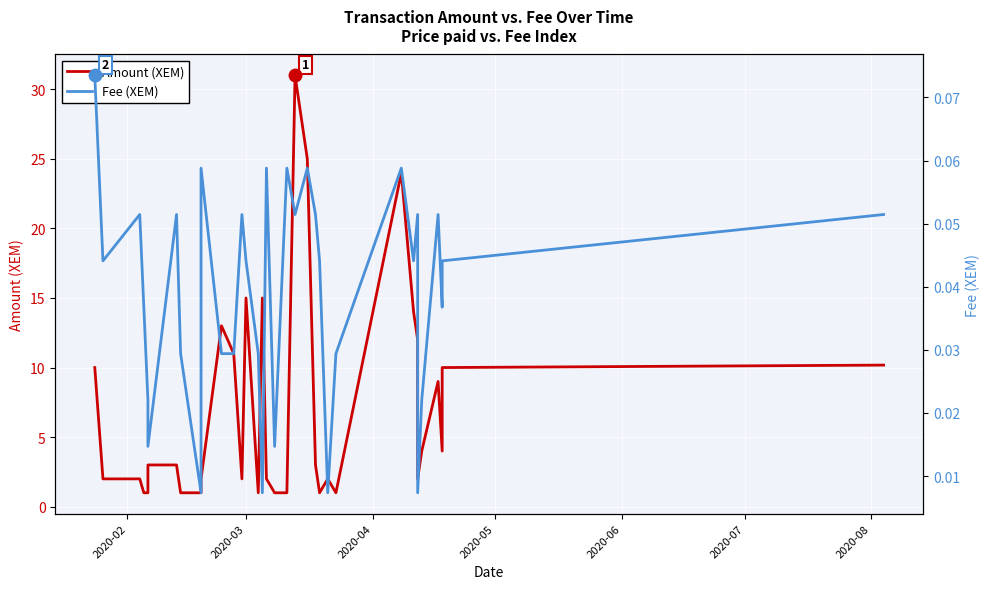

Which series has the largest range (max minus min)?

Amount (XEM)